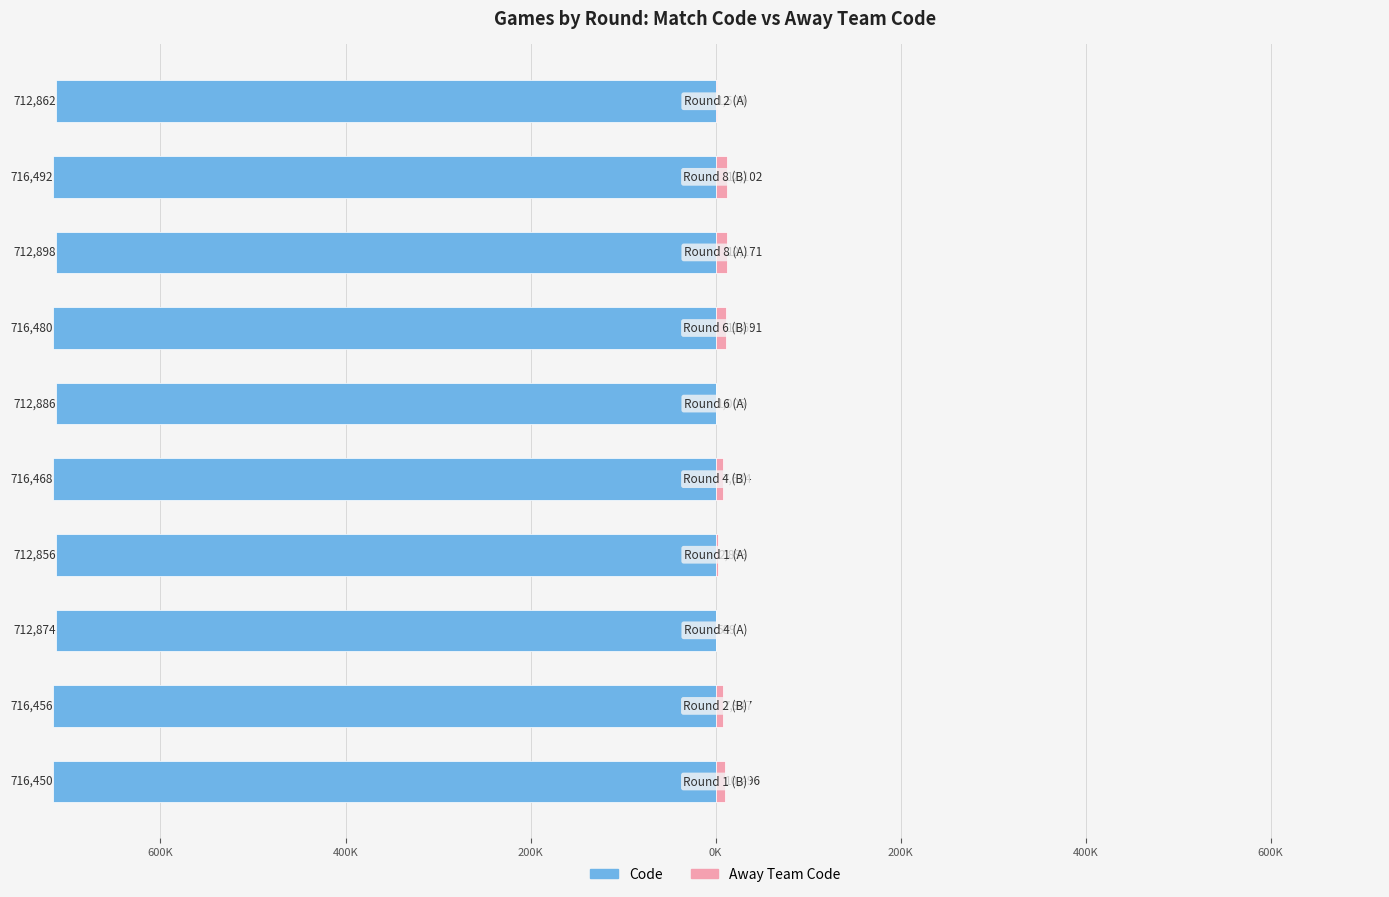

How many Code values are between -716 and -712?

5